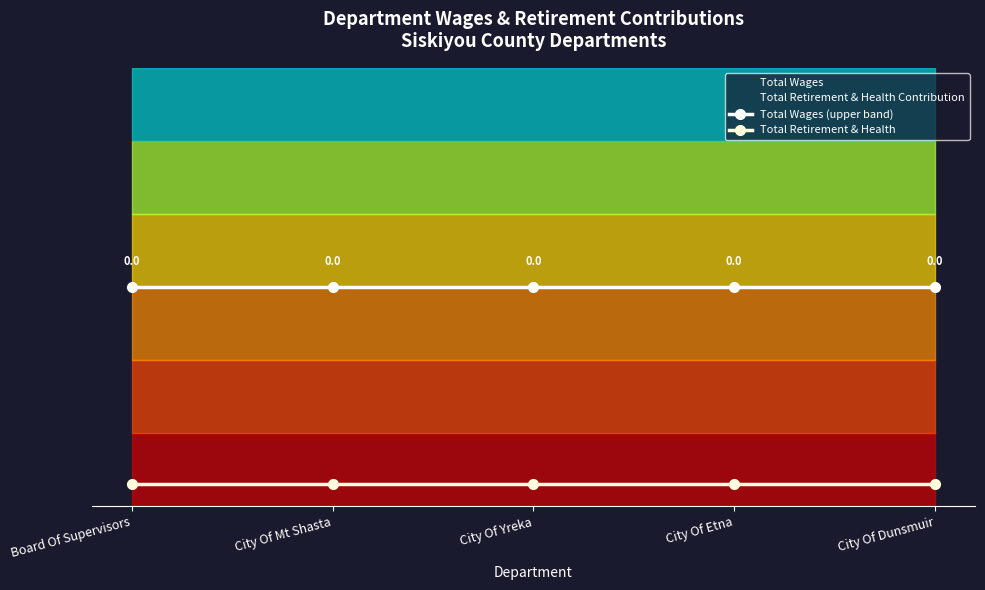

True or false: Total Retirement & Health has a value of 0.1 at City Of Etna.

False